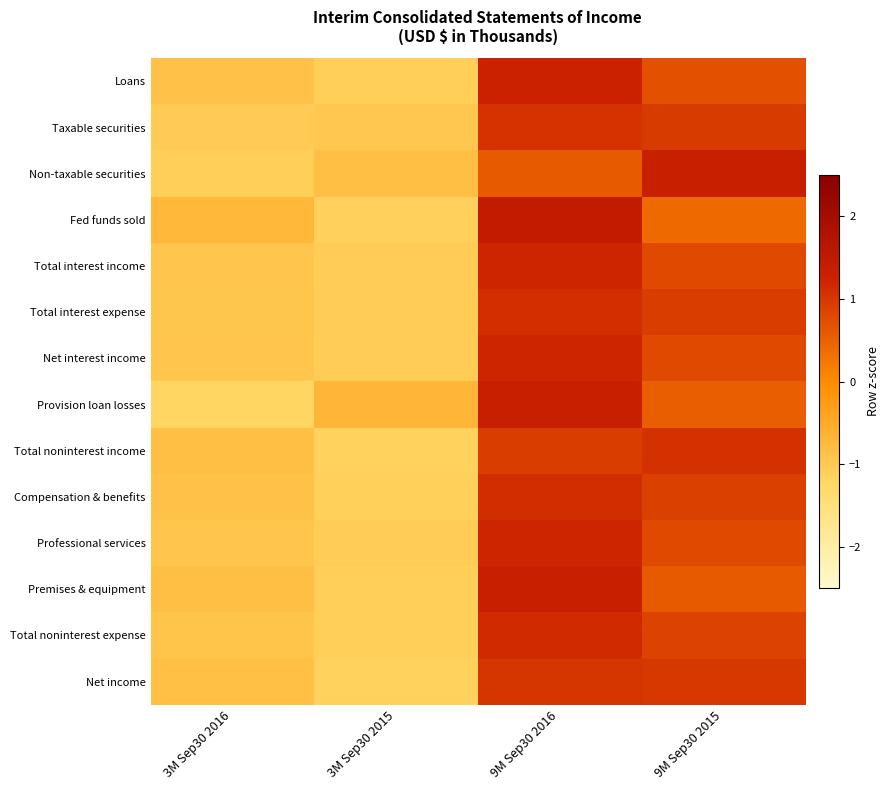

At 3M Sep30 2015, list the series in order from largest to smallest.

Provision loan losses, Non-taxable securities, Taxable securities, Professional services, Total interest expense, Net interest income, Total interest income, Loans, Total noninterest expense, Premises & equipment, Compensation & benefits, Fed funds sold, Net income, Total noninterest income